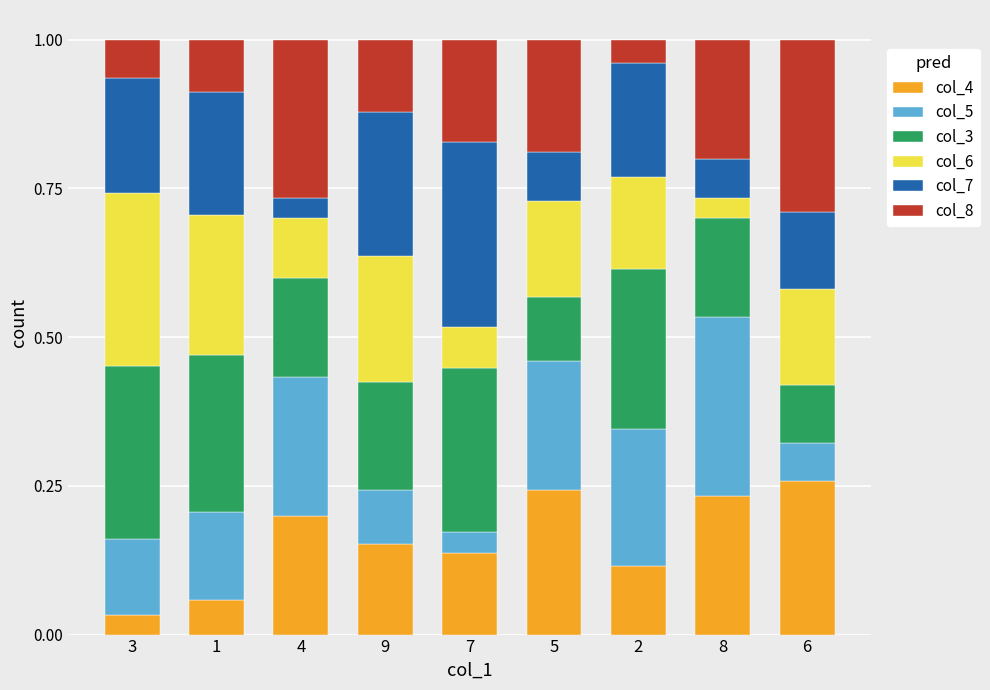

What is the total value across all series at 1?

1.0